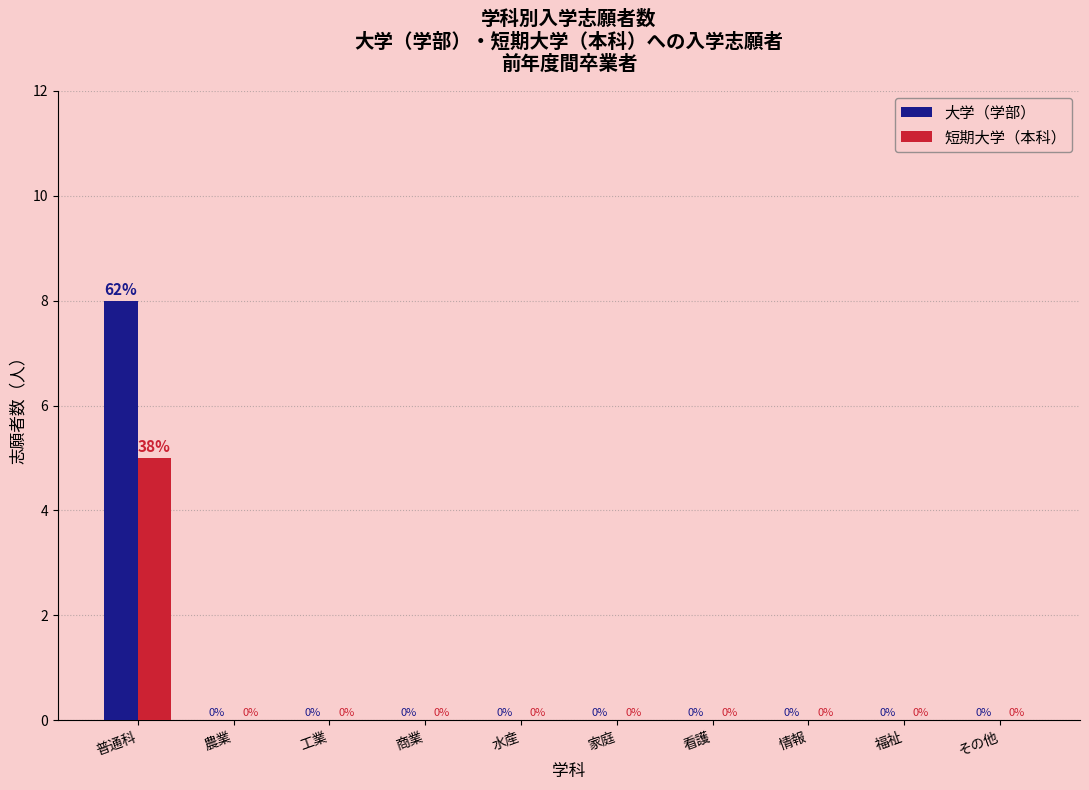

Reading left to right, transcribe all the data shown in this chart.

大学（学部）: 普通科=8	農業=0	工業=0	商業=0	水産=0	家庭=0	看護=0	情報=0	福祉=0	その他=0
短期大学（本科）: 普通科=5	農業=0	工業=0	商業=0	水産=0	家庭=0	看護=0	情報=0	福祉=0	その他=0